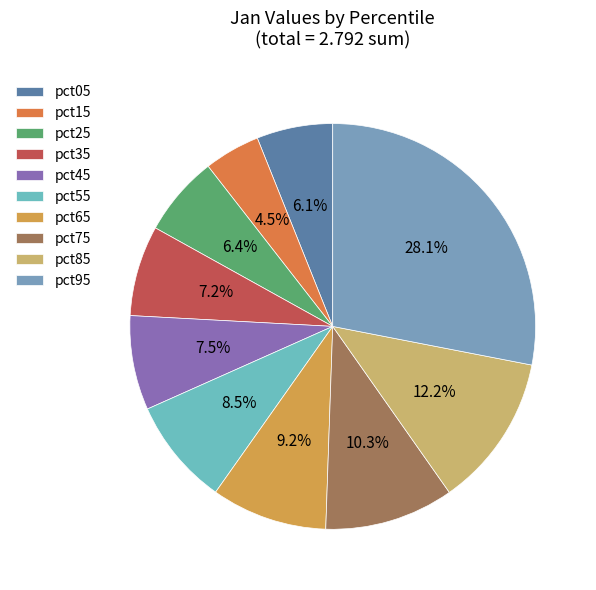

The pct25 slice represents 6% of the pie. True or false?

True